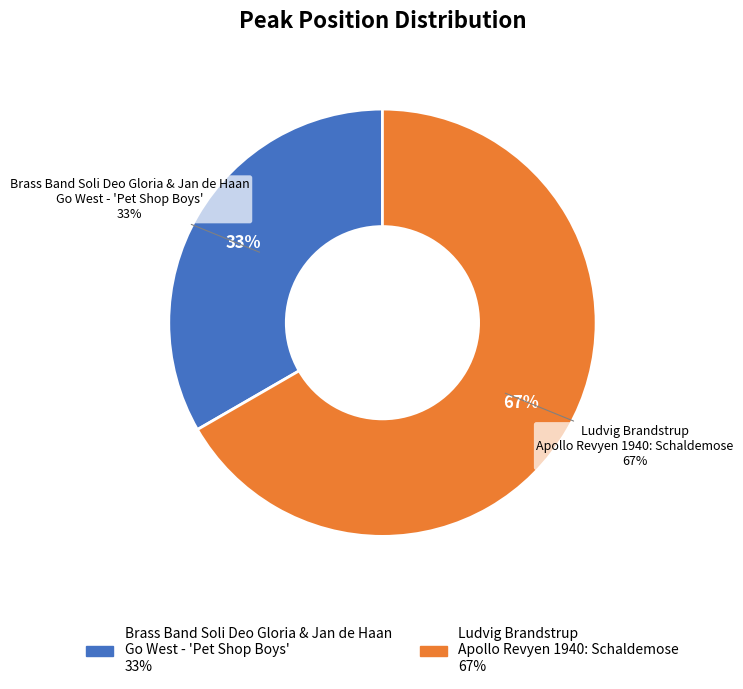

Between Brass Band Soli Deo Gloria & Jan de Haan
Go West - 'Pet Shop Boys' and Ludvig Brandstrup
Apollo Revyen 1940: Schaldemose, which is larger?

Ludvig Brandstrup
Apollo Revyen 1940: Schaldemose